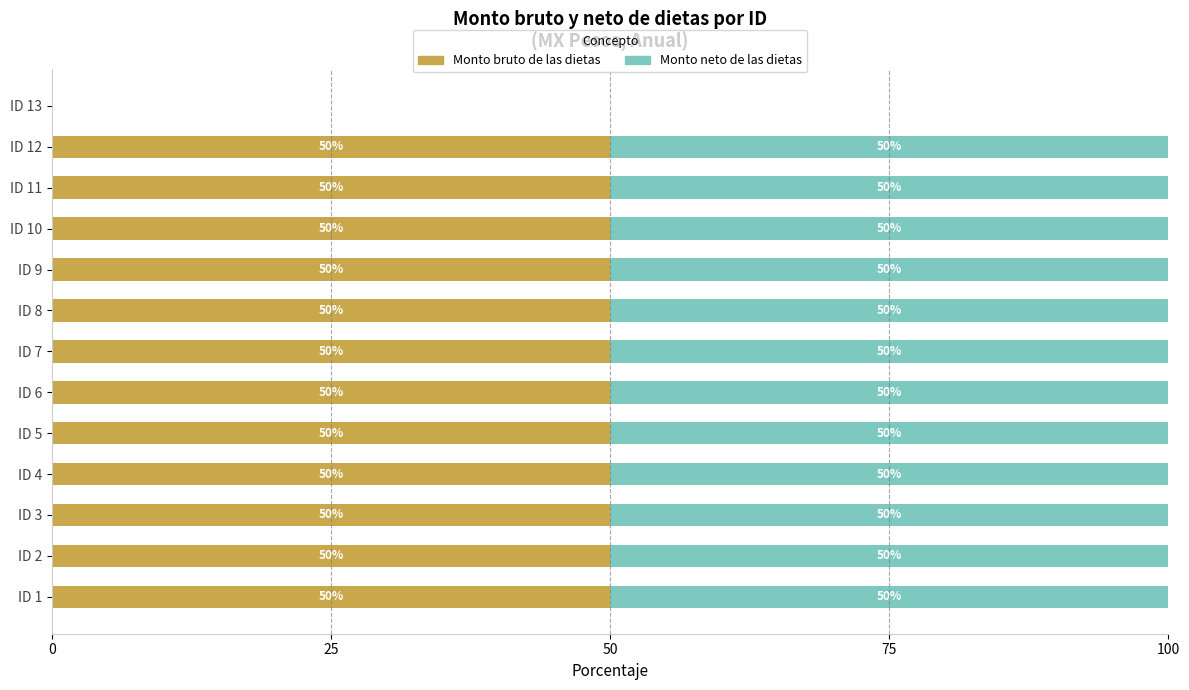

What is the total value across all series at ID 1?

100.0